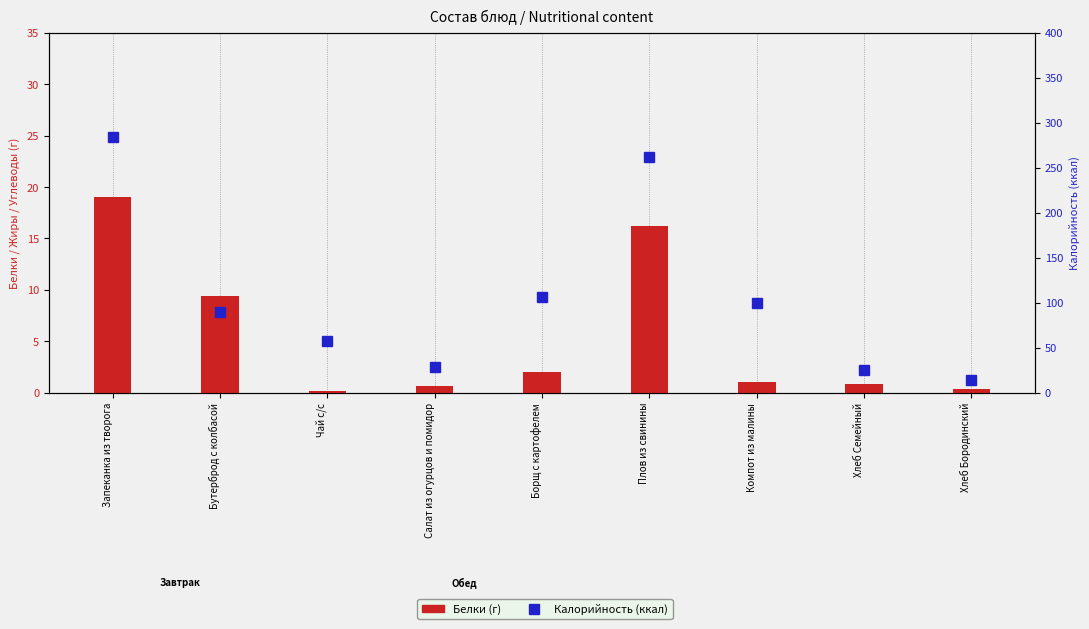

What is the difference between the maximum and minimum values in the Калорийность (ккал) series?

270.3